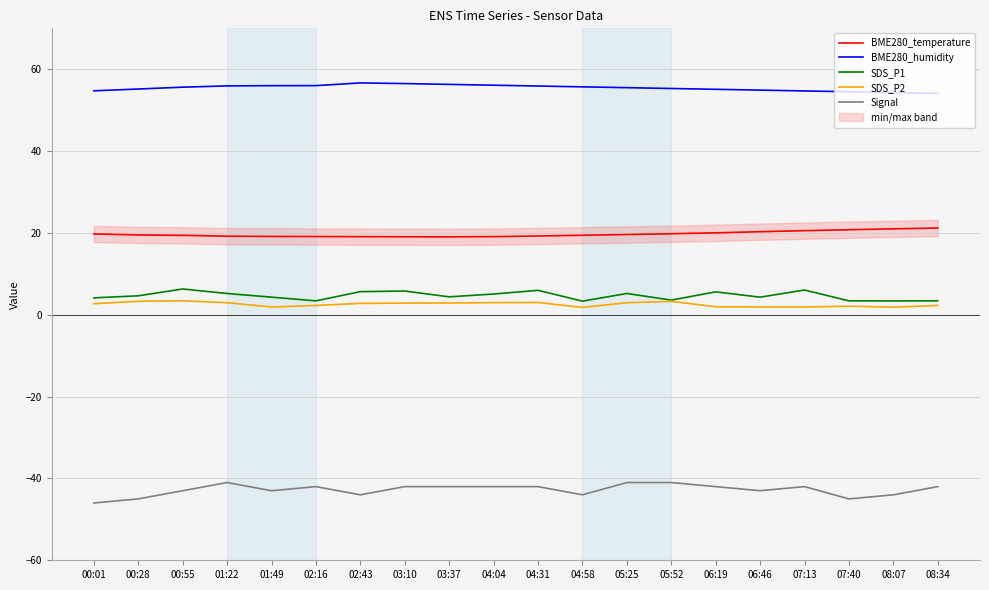

What value does the Signal series have at 08:34?

-42.0